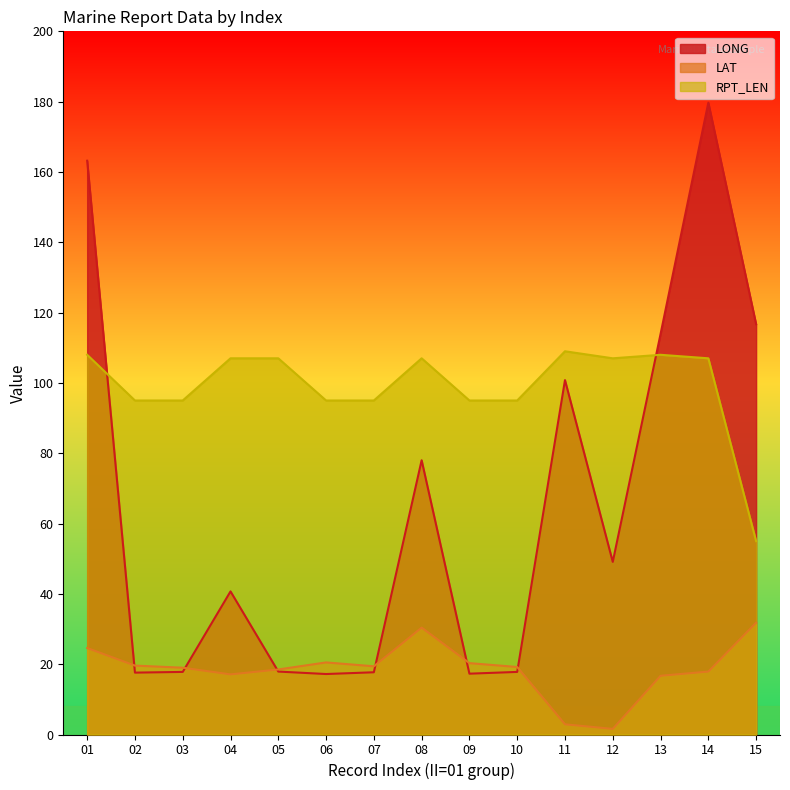

Reading left to right, list all the values displayed in this chart.

LONG: 01=163.2	02=17.6	03=17.8	04=40.7	05=17.9	06=17.2	07=17.7	08=78.0	09=17.3	10=17.8	11=100.8	12=49.1	13=113.9	14=179.7	15=116.7
LAT: 01=24.6	02=19.6	03=19.0	04=17.1	05=18.5	06=20.5	07=19.4	08=30.4	09=20.3	10=19.2	11=2.9	12=1.6	13=16.7	14=17.9	15=31.8
RPT_LEN: 01=108.0	02=95.0	03=95.0	04=107.0	05=107.0	06=95.0	07=95.0	08=107.0	09=95.0	10=95.0	11=109.0	12=107.0	13=108.0	14=107.0	15=55.0